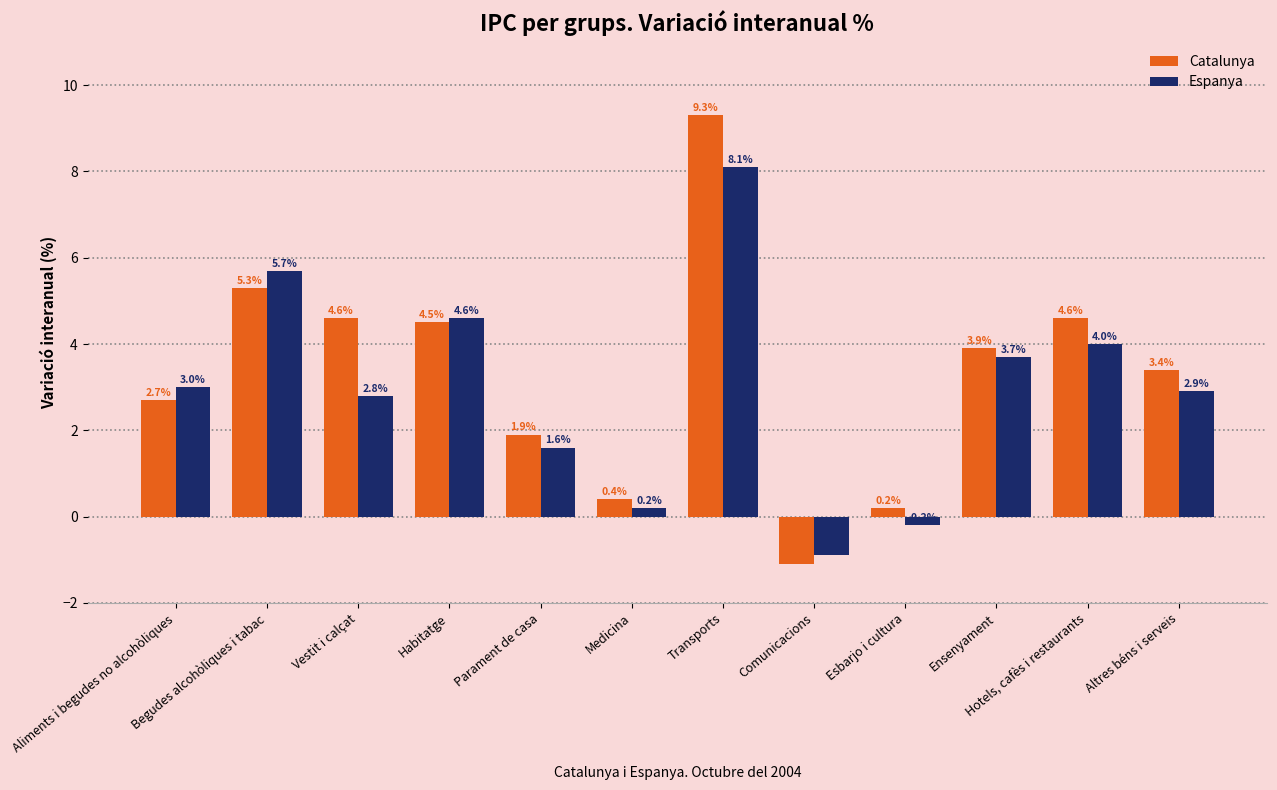

How many data points does each series have?

12